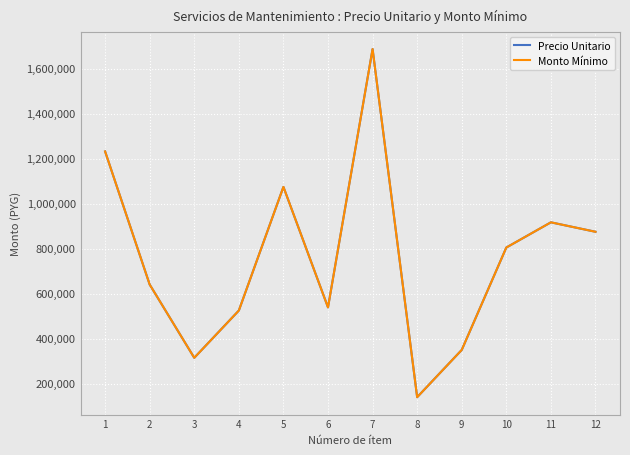

List the series in order of their peak value, highest first.

Precio Unitario, Monto Mínimo